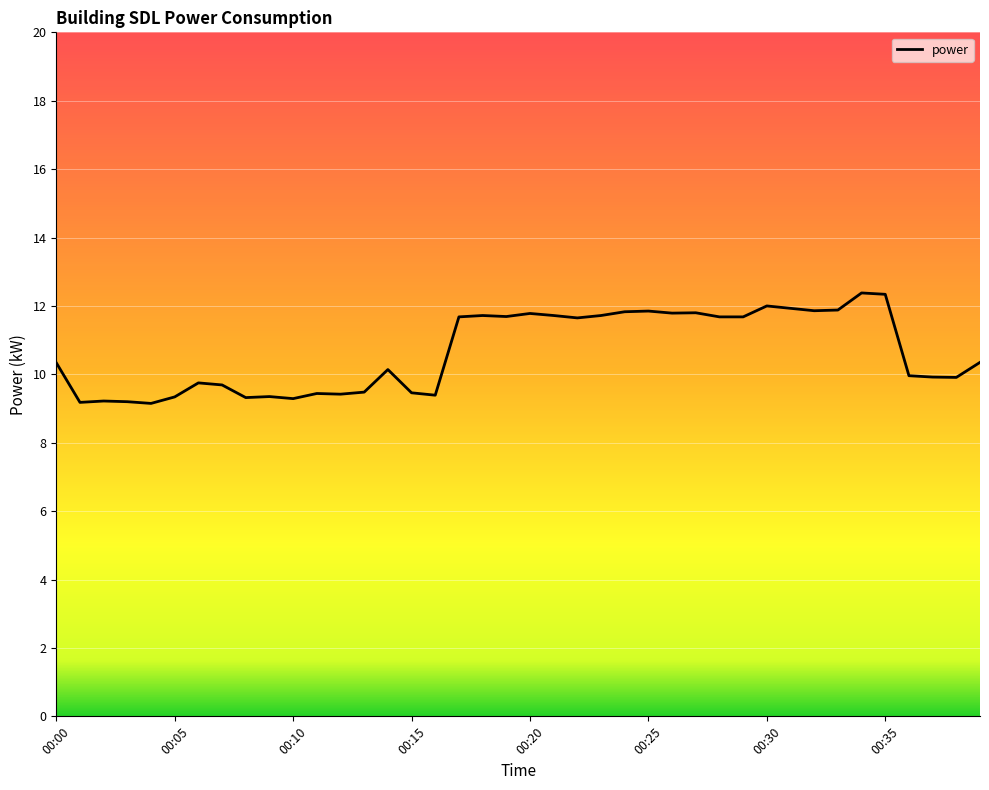

What is the sum of all values?

426.3